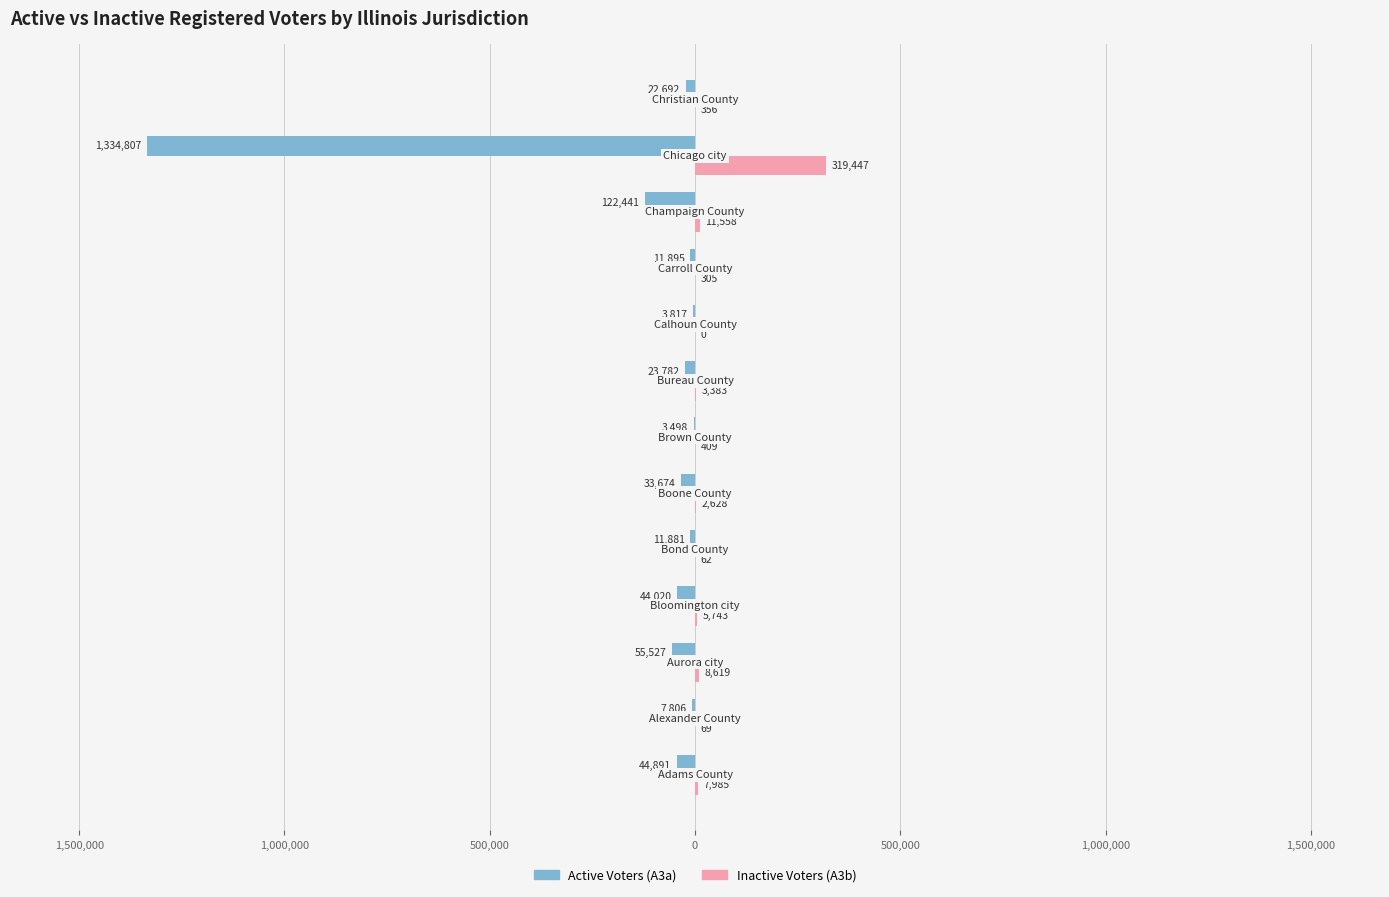

What are all the series names shown in the legend?

Active Voters (A3a), Inactive Voters (A3b)